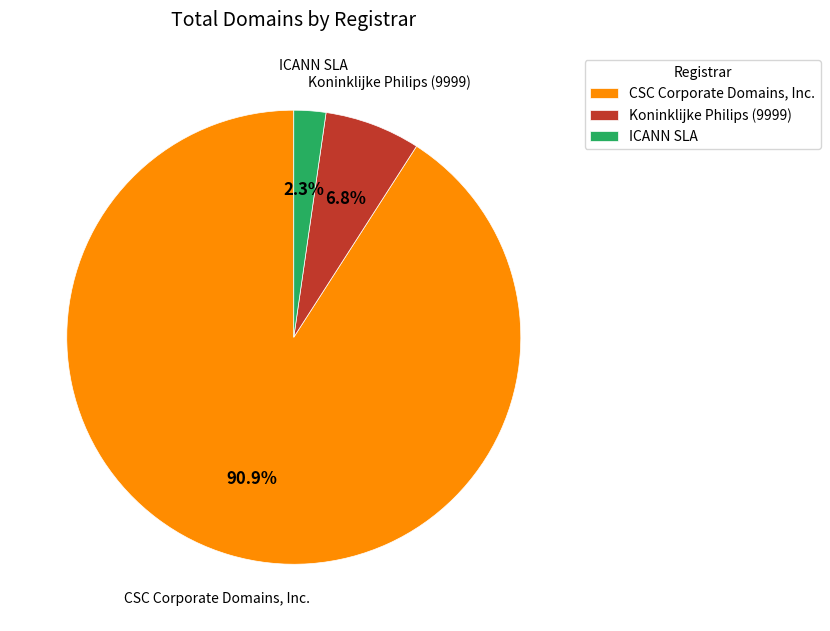

Count the number of slices in the pie.

3